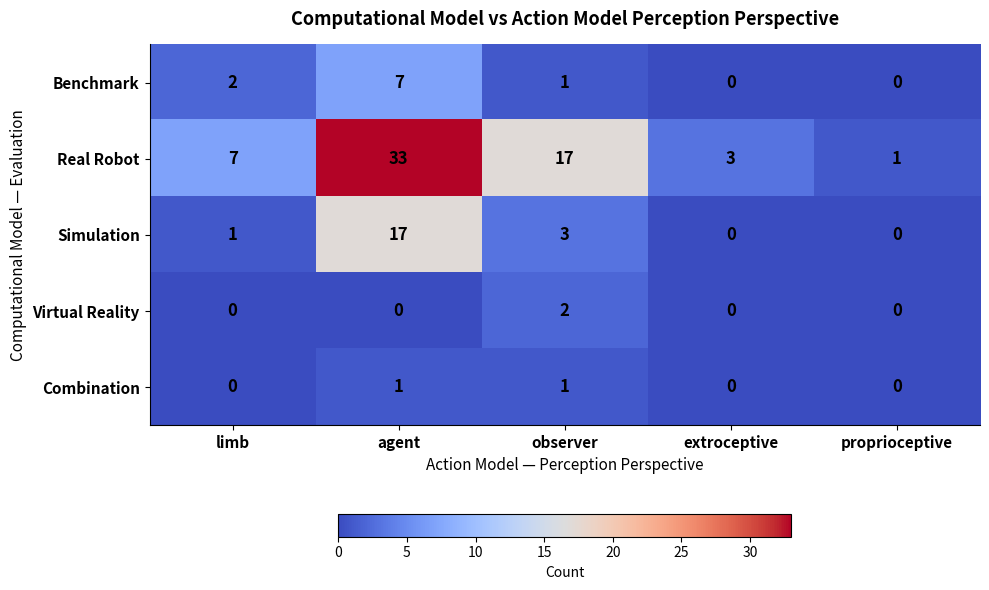

At which category does the chart reach its peak across all series?

agent